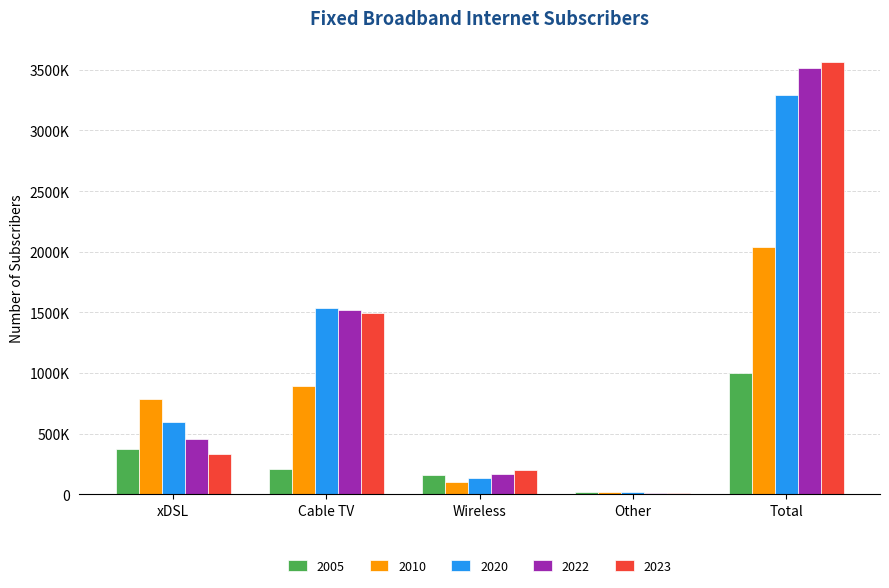

Reading right to left, extract all data points from this chart.

2005: Total=1000737	Other=18470	Wireless=155988	Cable TV=212145	xDSL=372523
2010: Total=2034552	Other=18739	Wireless=100127	Cable TV=893177	xDSL=789657
2020: Total=3289572	Other=16780	Wireless=131548	Cable TV=1533749	xDSL=594194
2022: Total=3515933	Other=7496	Wireless=168868	Cable TV=1522205	xDSL=453087
2023: Total=3561228	Other=8259	Wireless=202046	Cable TV=1490709	xDSL=332910